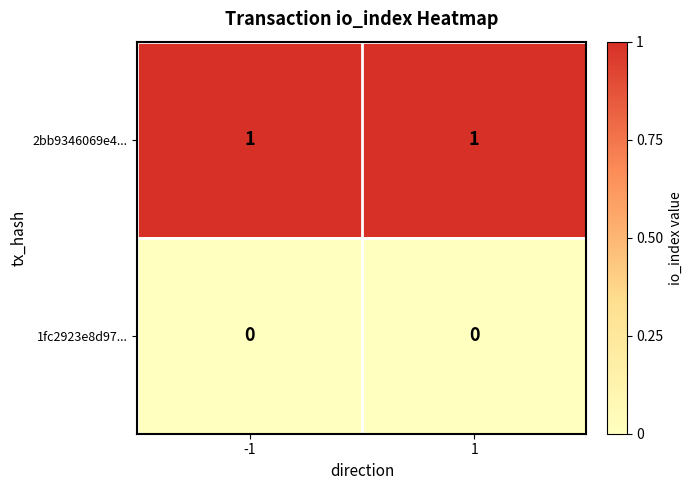

Is the value of 2bb9346069e4... at -1 greater than the value of 1fc2923e8d97... at -1?

Yes